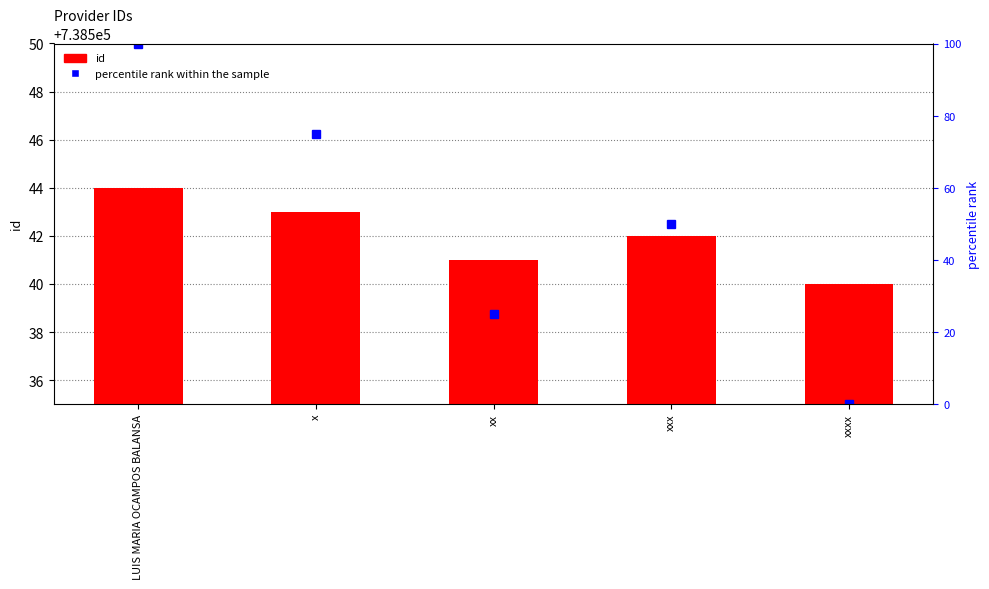

What are all the series names shown in the legend?

id, percentile rank within the sample